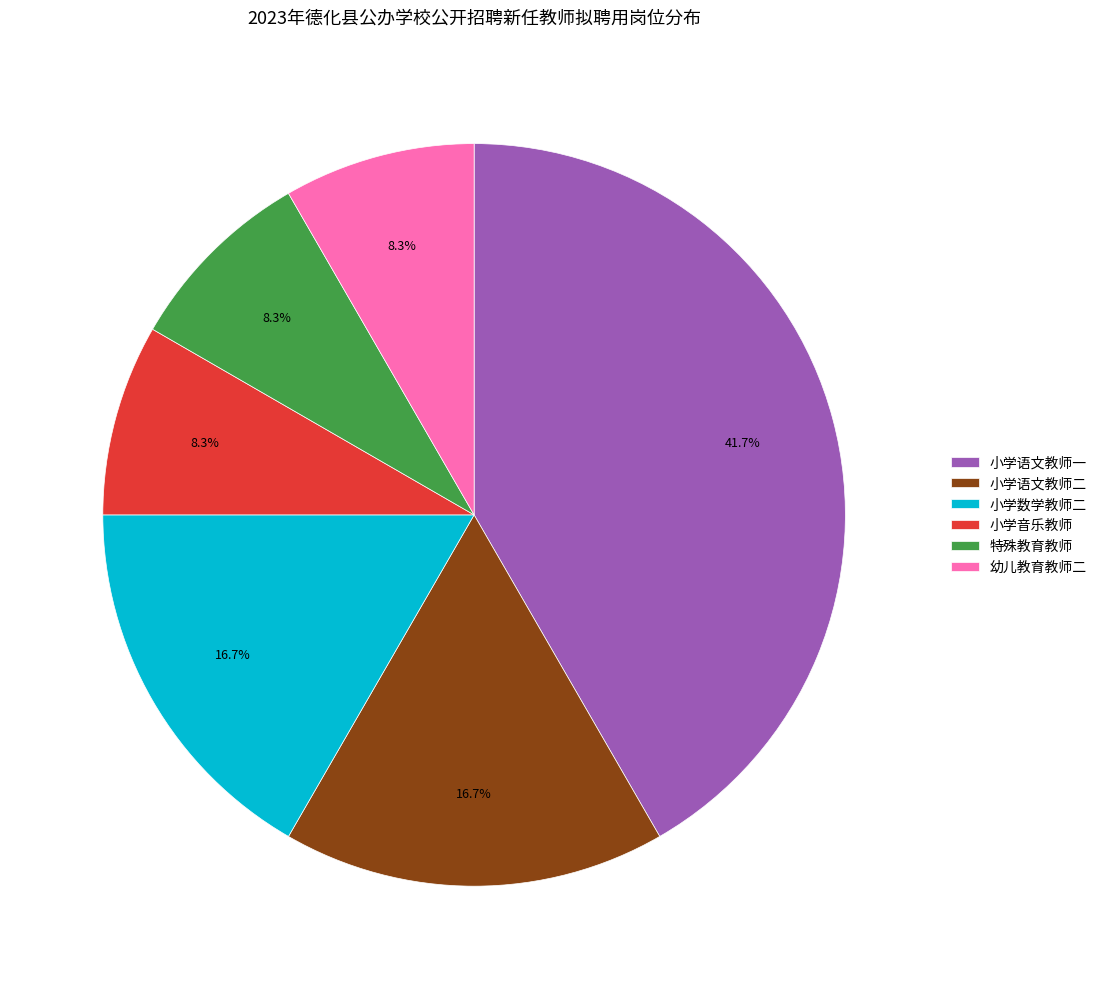

Is there any slice that represents more than half of the pie?

No